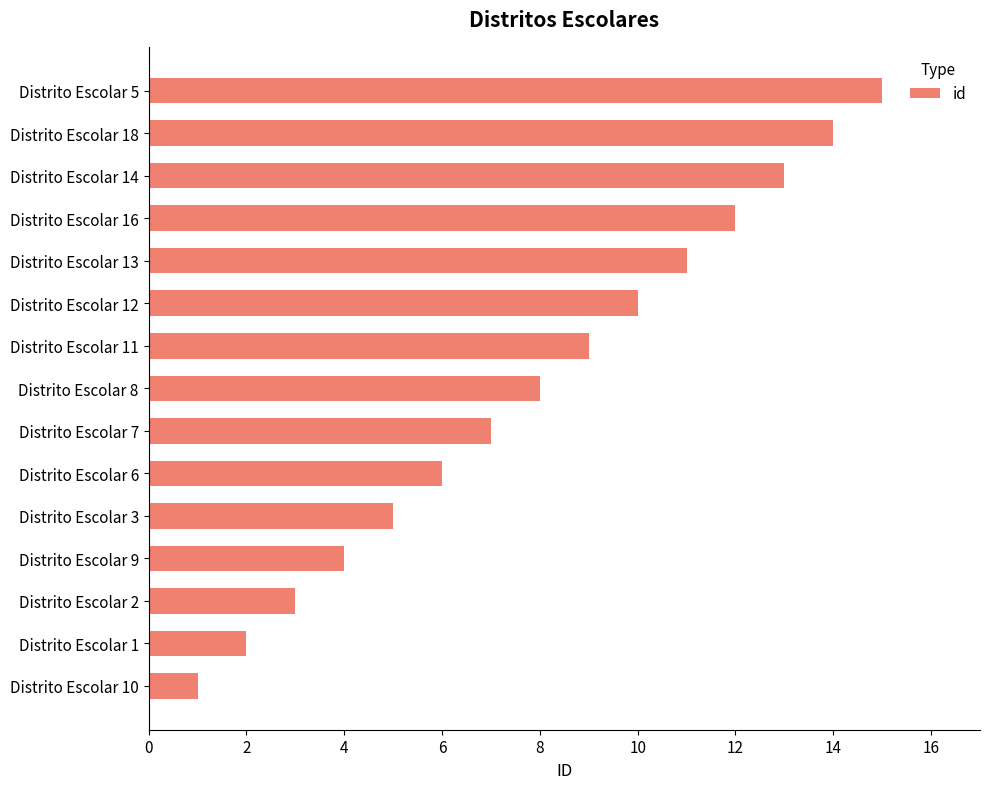

Rank the categories by value from lowest to highest.

Distrito Escolar 10, Distrito Escolar 1, Distrito Escolar 2, Distrito Escolar 9, Distrito Escolar 3, Distrito Escolar 6, Distrito Escolar 7, Distrito Escolar 8, Distrito Escolar 11, Distrito Escolar 12, Distrito Escolar 13, Distrito Escolar 16, Distrito Escolar 14, Distrito Escolar 18, Distrito Escolar 5